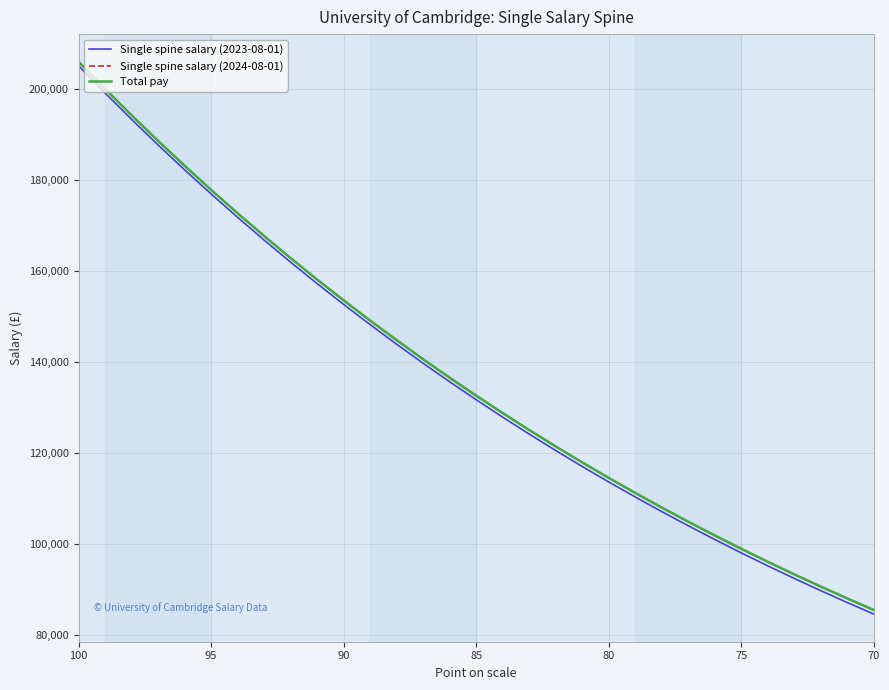

Which series changed the most between 75 and 80?

Single spine salary (2023-08-01)